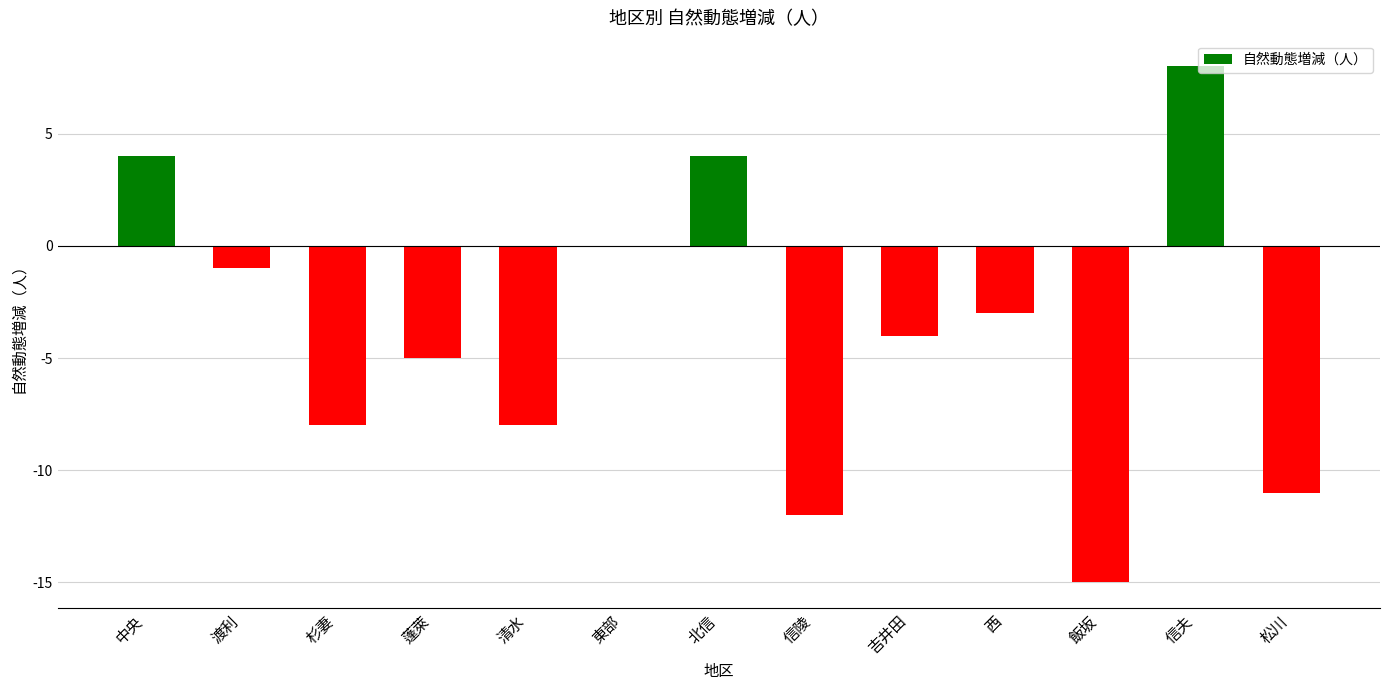

The value at 中央 is 4. True or false?

True